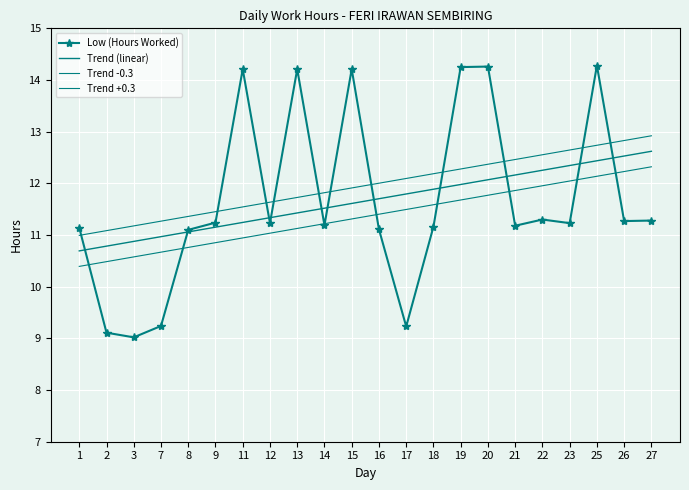

How many values in the Trend -0.3 series are below 11?

7